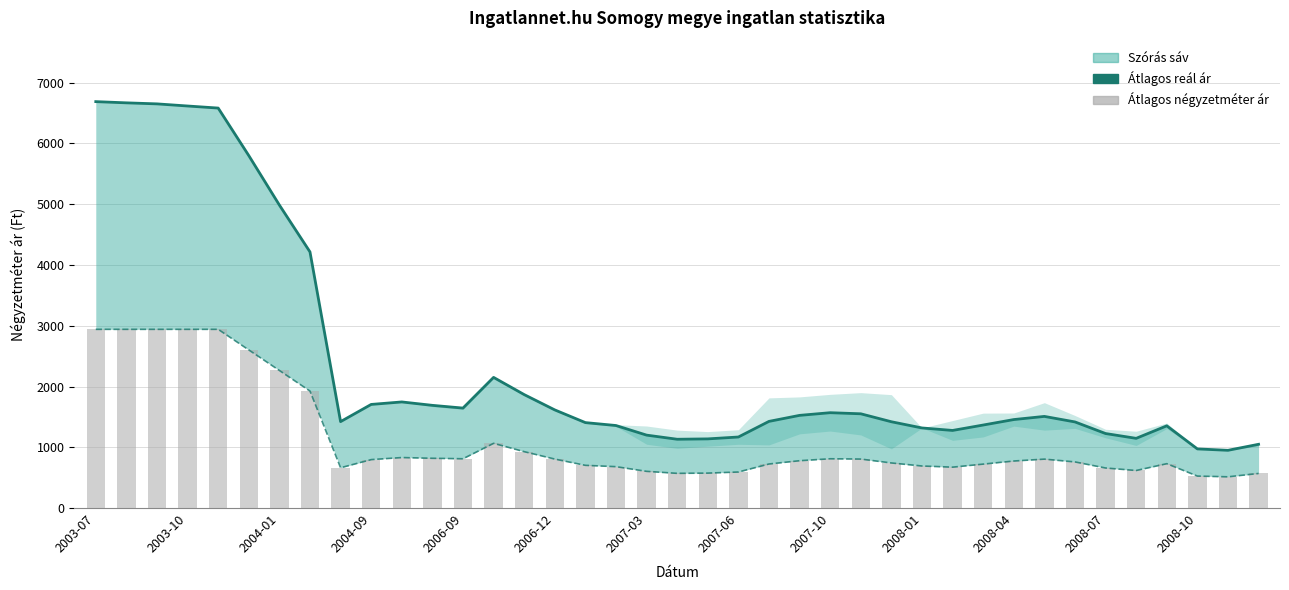

Does the chart contain any negative values?

No